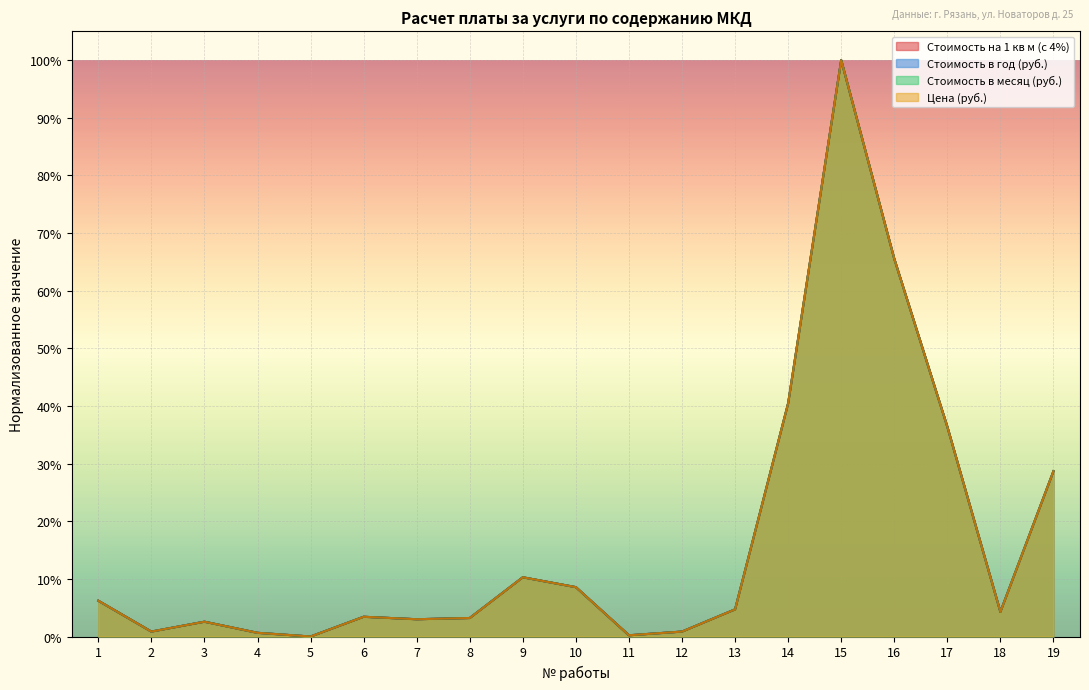

How many interior local valleys does the Стоимость на 1 кв м (с 4%) series have?

5